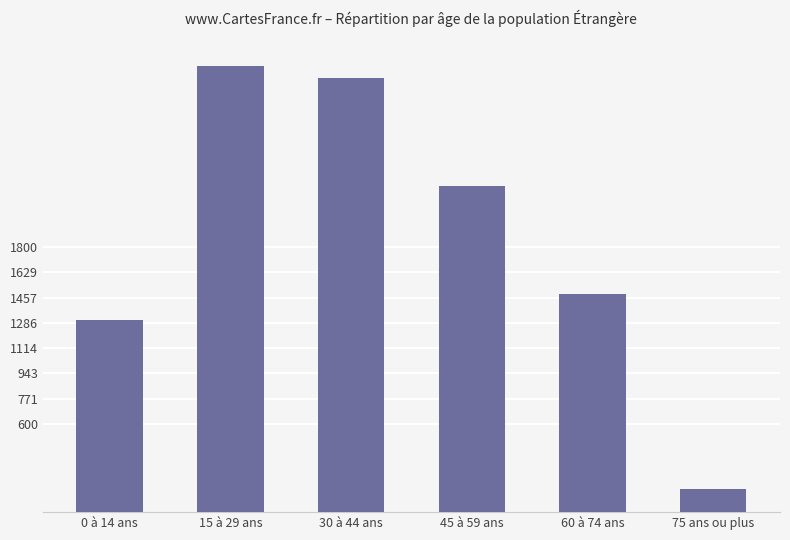

What is the average value?

1856